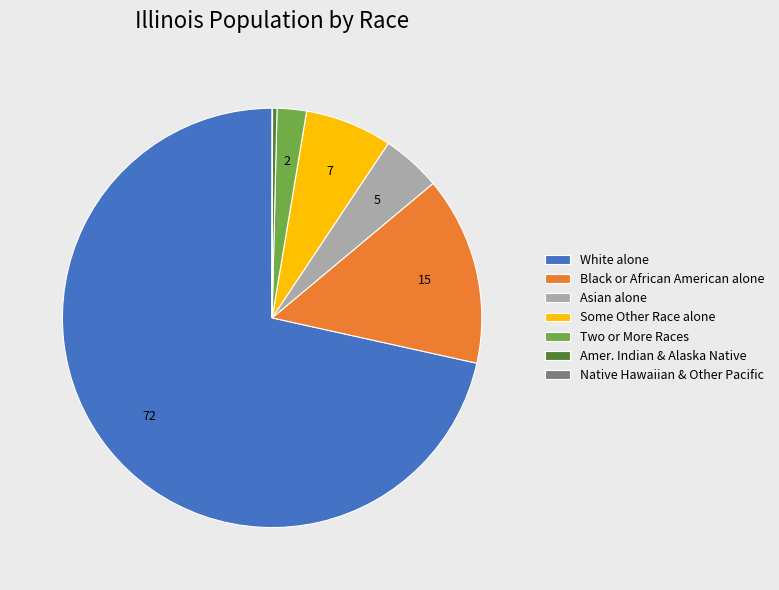

Which category has the biggest portion of the pie?

White alone